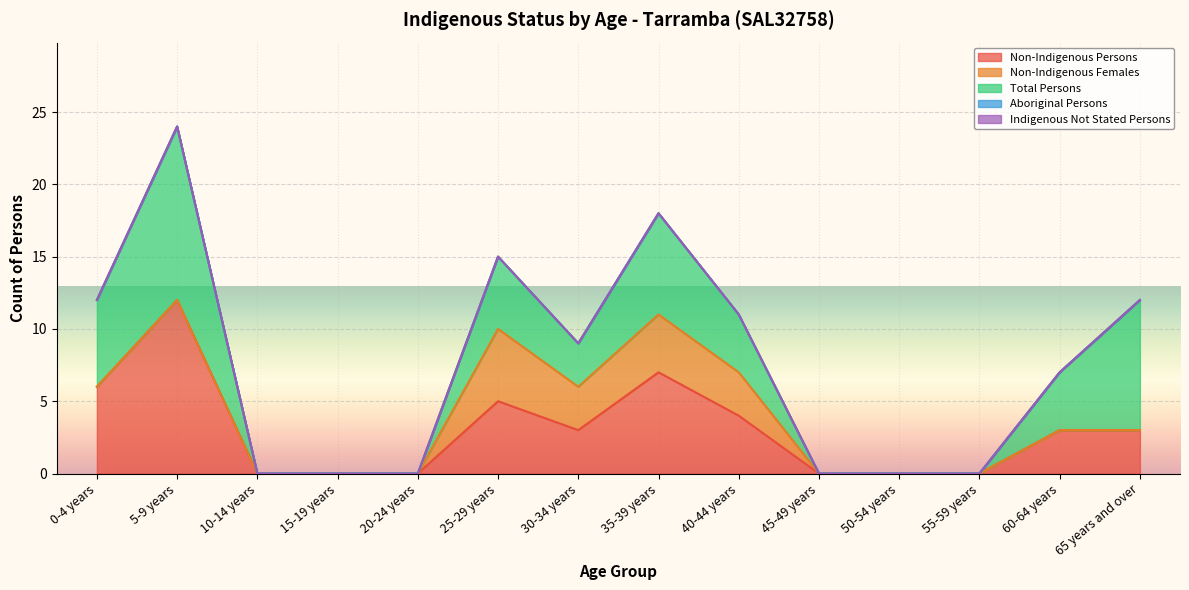

What is the sum of all Non-Indigenous Persons values?

43